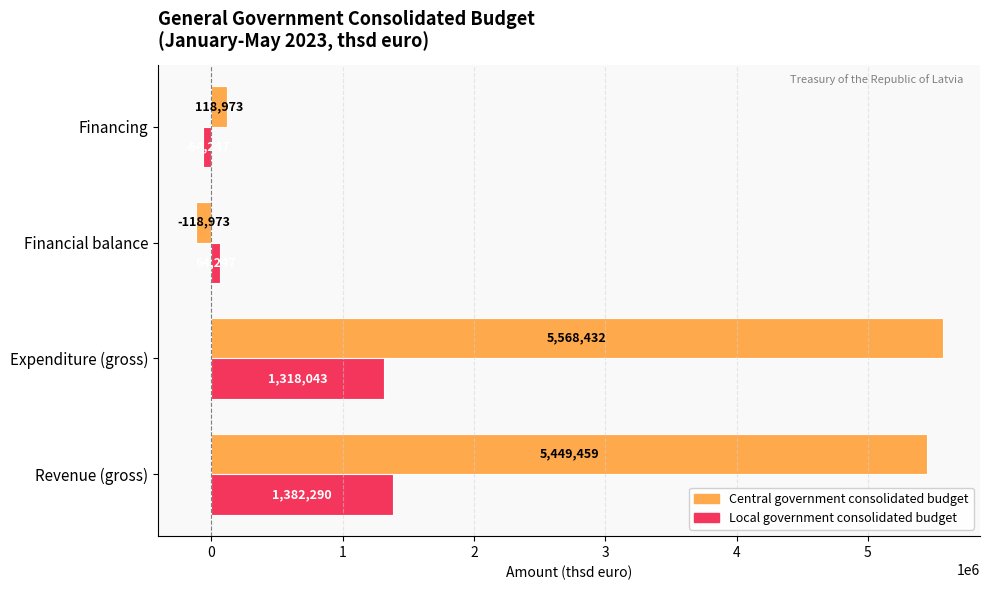

Is it true that Central government consolidated budget equals 5449459 at Revenue (gross)?

True